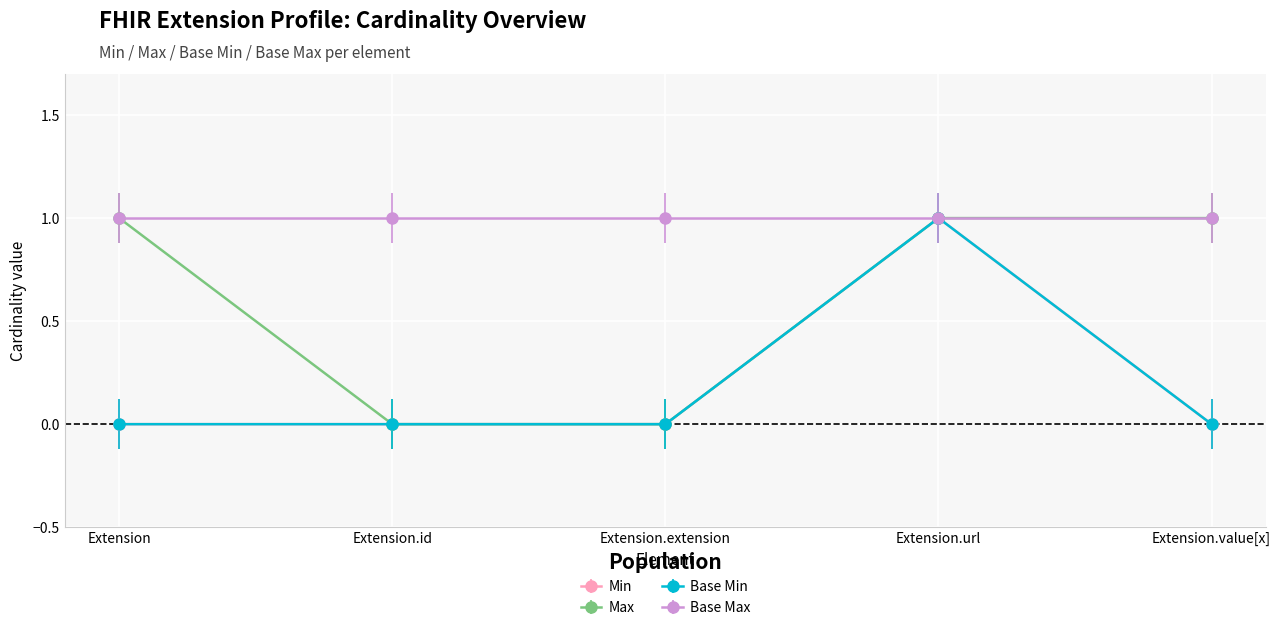

Does the chart have visible grid lines?

Yes